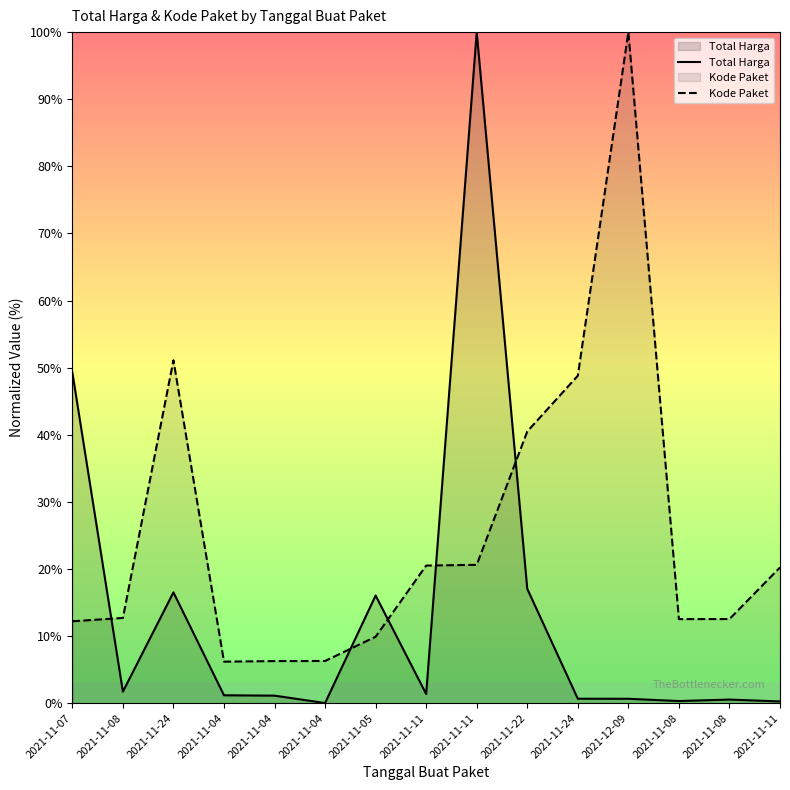

Where do Total Harga and Kode Paket first cross each other?

2021-11-07 and 2021-11-08